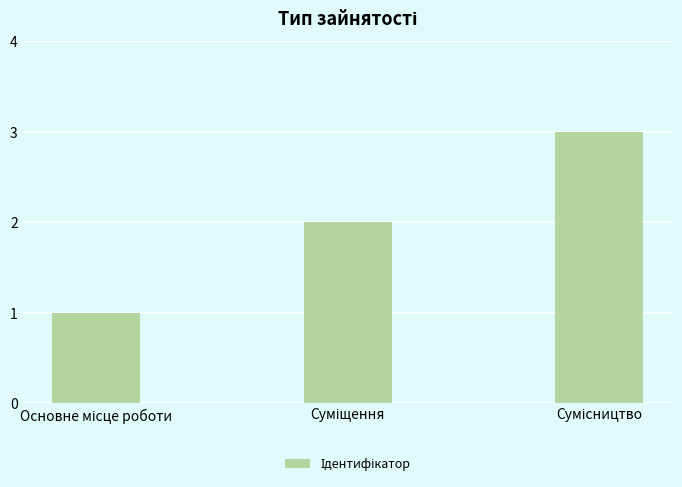

Does the chart contain stacked bars?

No